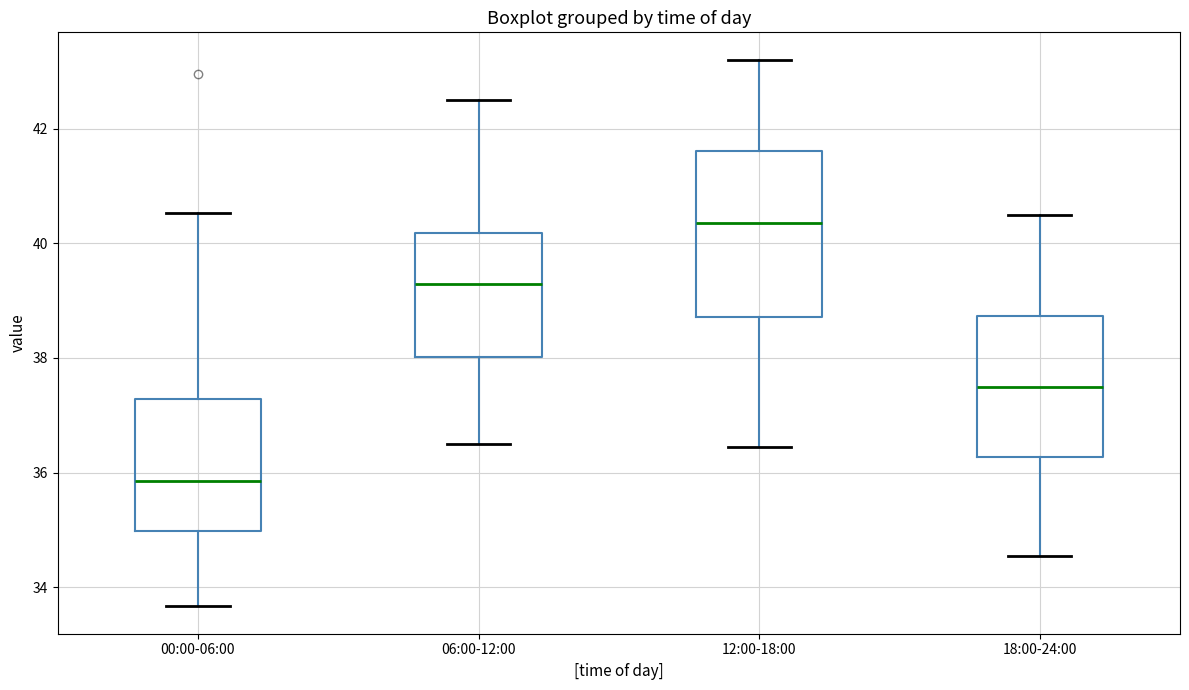

Which box is the tallest, from its lower edge to its upper edge?

12:00-18:00